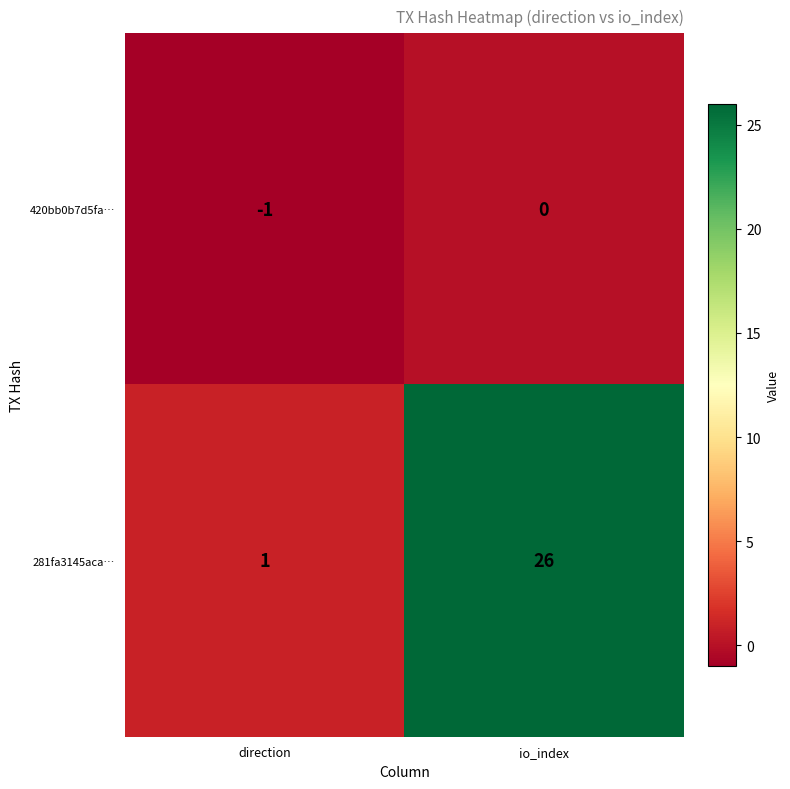

Rank the series at direction from lowest to highest value.

420bb0b7d5fa…, 281fa3145aca…